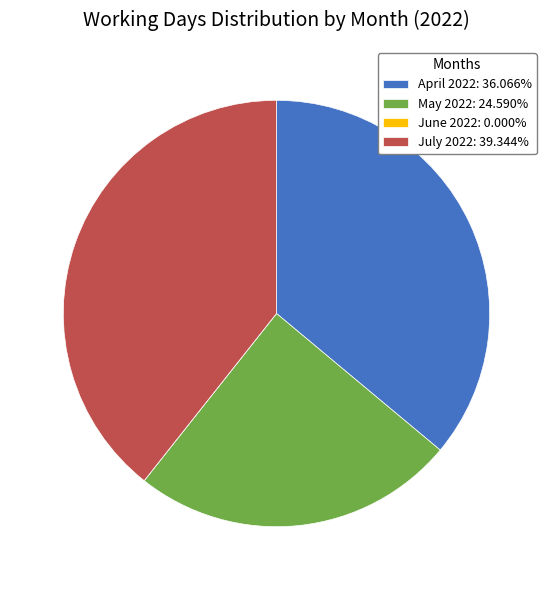

Which has a higher value, May 2022 or April 2022?

April 2022